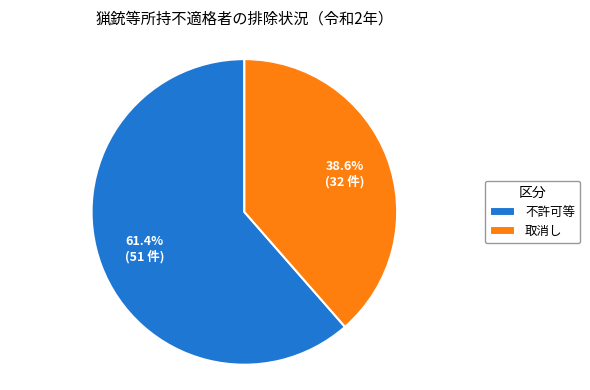

Is there a majority slice in this chart?

Yes